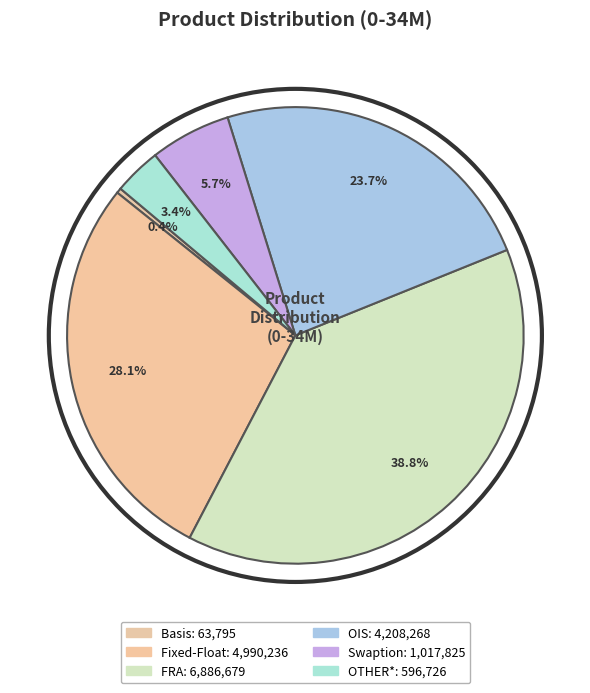

To the nearest percent, what is the difference between the Swaption and FRA slice percentages?

33%